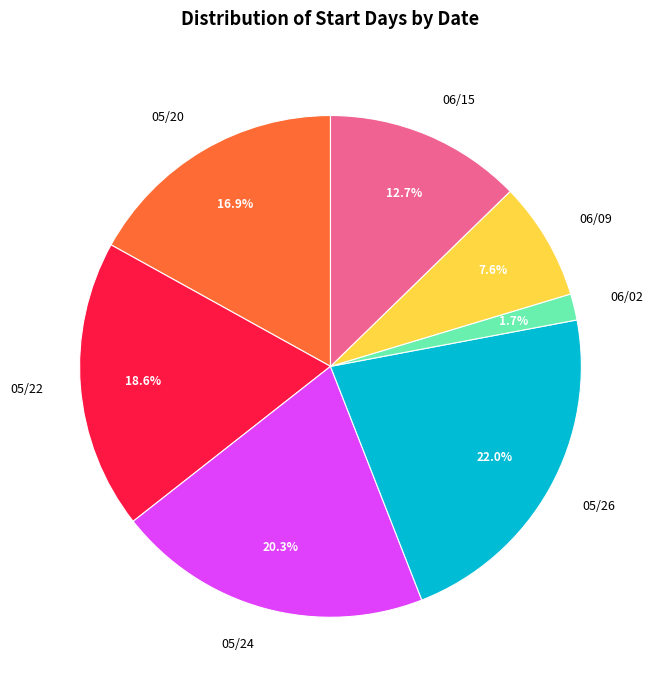

Count the number of slices in the pie.

7